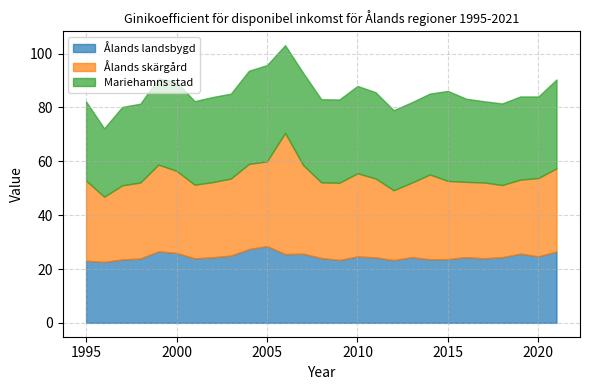

Rank the series at 2014 from highest to lowest value.

Ålands skärgård, Mariehamns stad, Ålands landsbygd